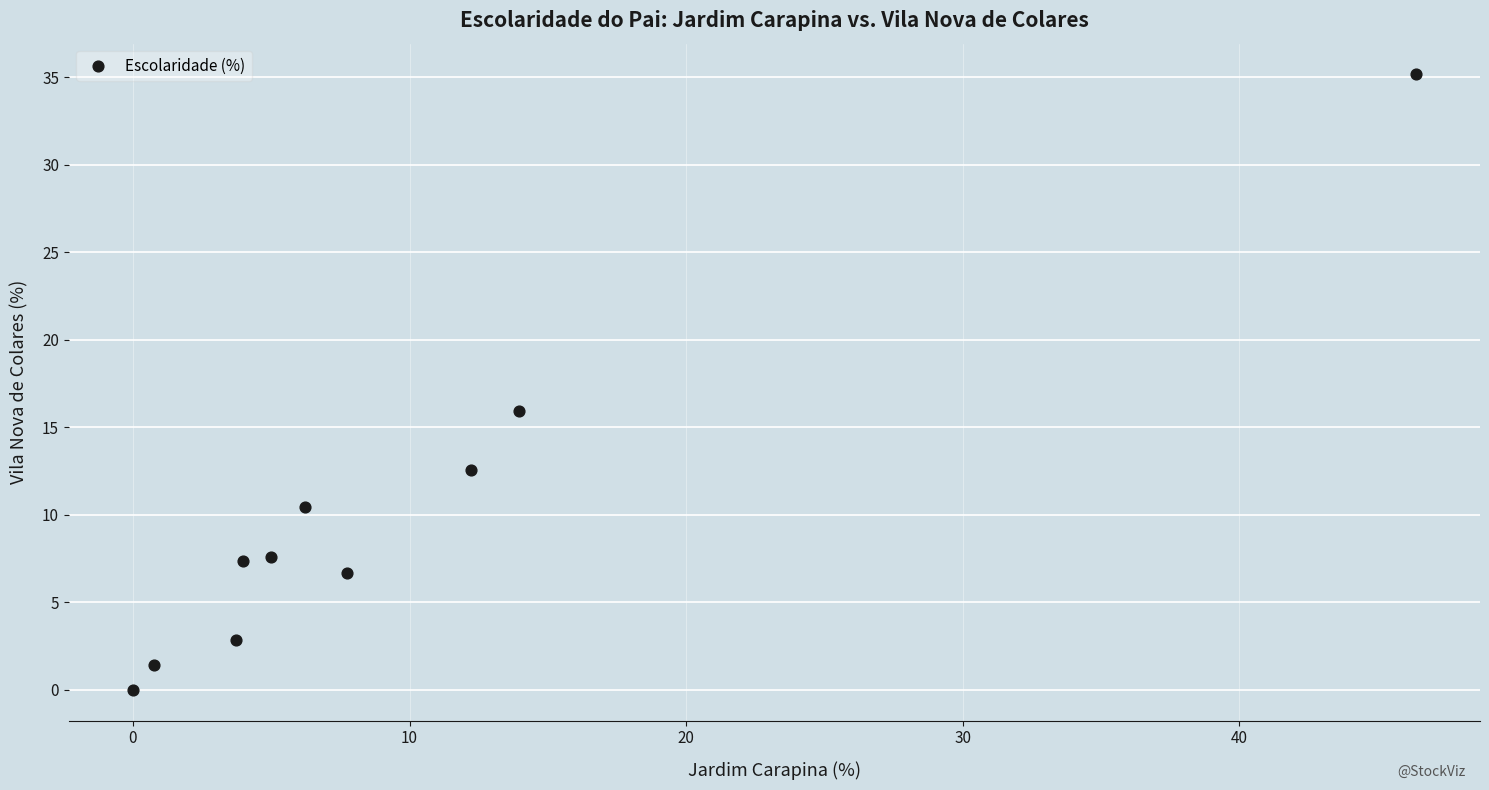

What Y value in the scatter plot is closest to 17?

15.9